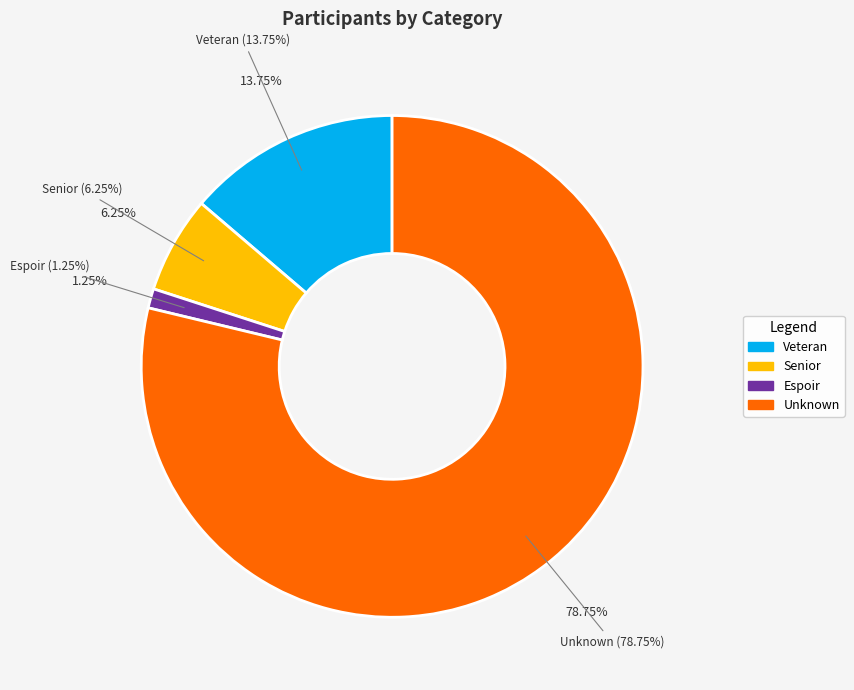

Count the number of slices in the pie.

4